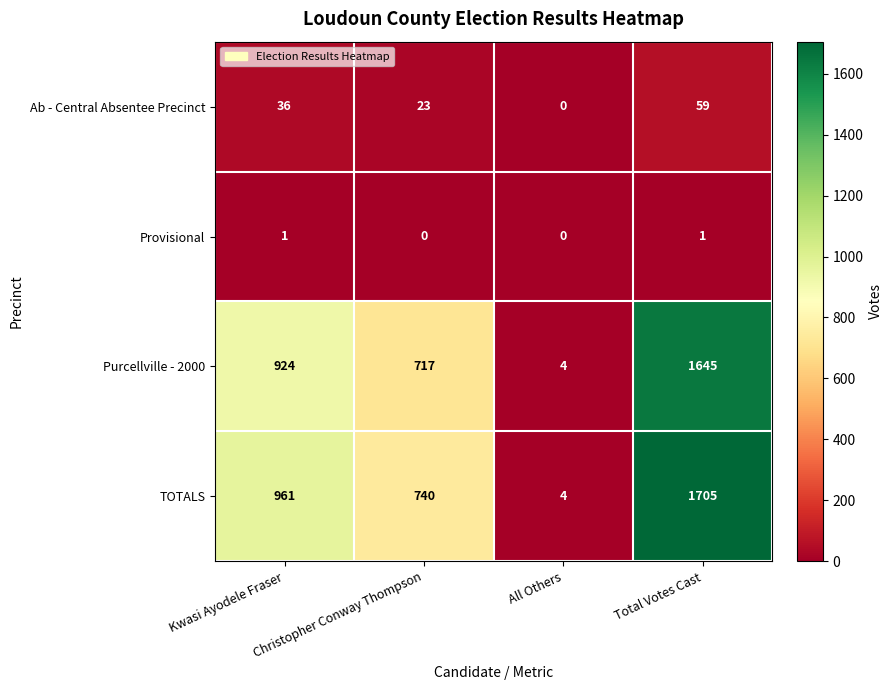

List the labels in order of Ab - Central Absentee Precinct value, smallest first.

All Others, Christopher Conway Thompson, Kwasi Ayodele Fraser, Total Votes Cast